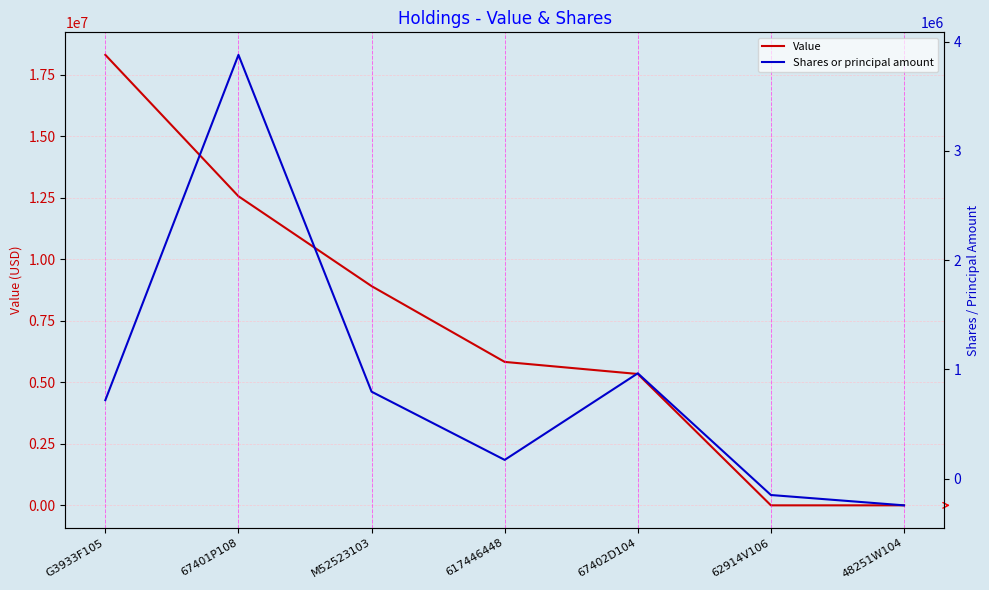

Is the value of Value at G3933F105 greater than the value of Shares or principal amount at M52523103?

Yes